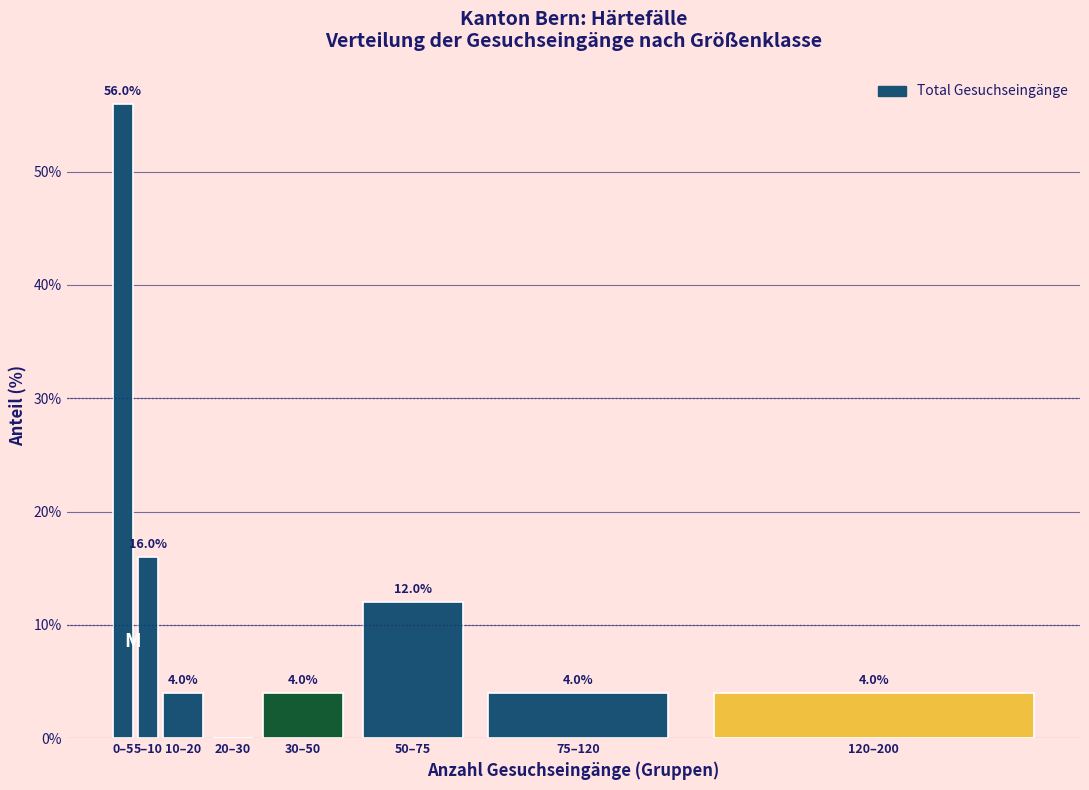

Reading left to right, transcribe all the data shown in this chart.

0–5=56.0	5–10=16.0	10–20=4.0	20–30=0.0	30–50=4.0	50–75=12.0	75–120=4.0	120–200=4.0